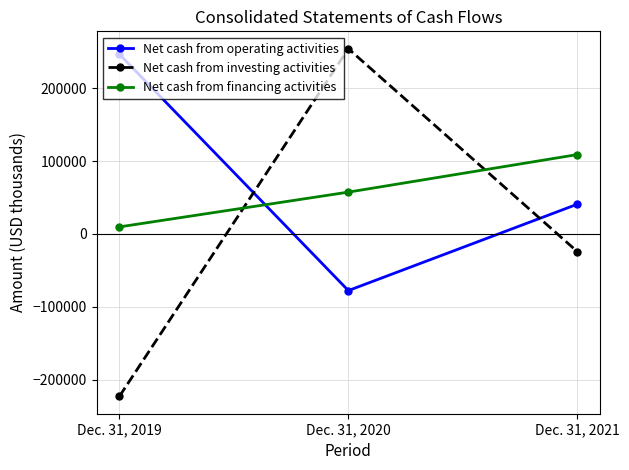

What is the total value across all series at Dec. 31, 2021?

125445